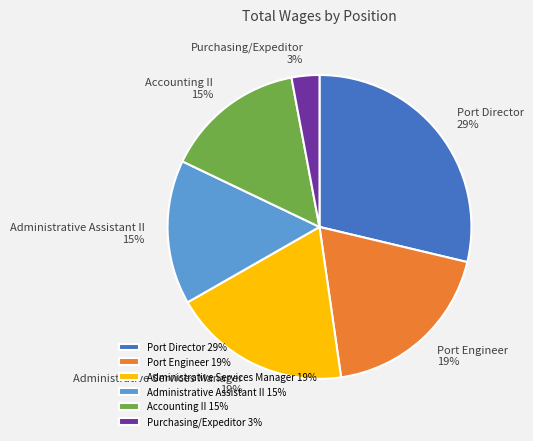

Do Purchasing/Expeditor and Administrative Services Manager together represent more than half of the pie?

No